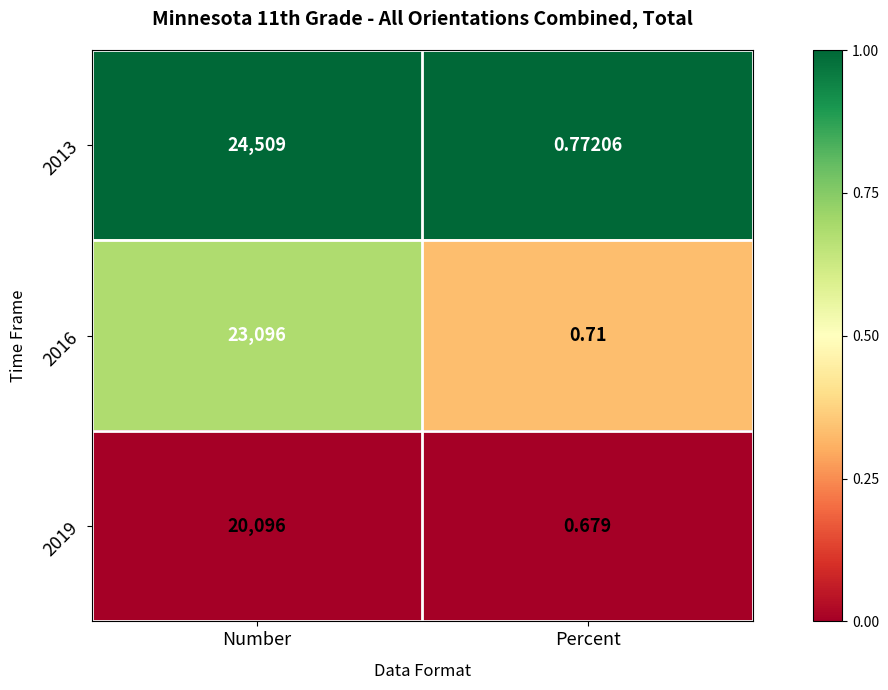

Which category has the lowest value across all series?

Percent